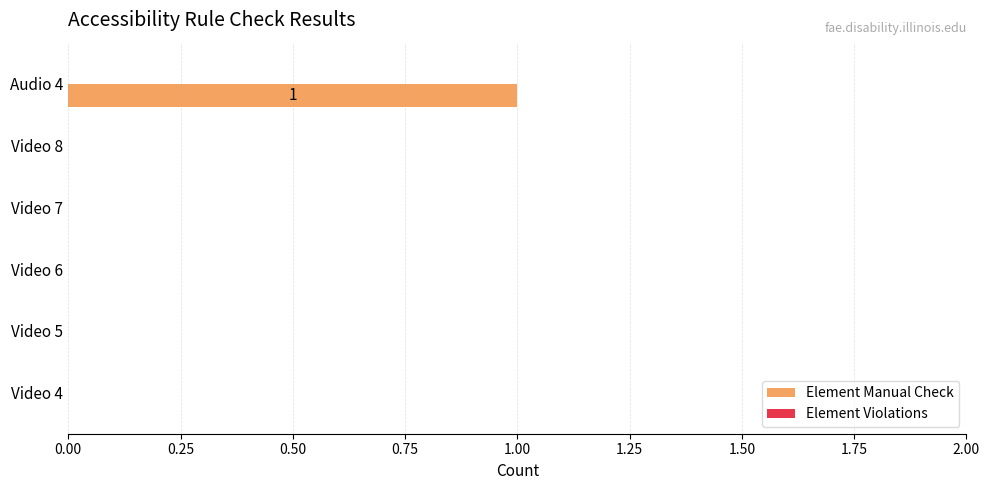

True or false: the data shows 0 at Video 4.

True